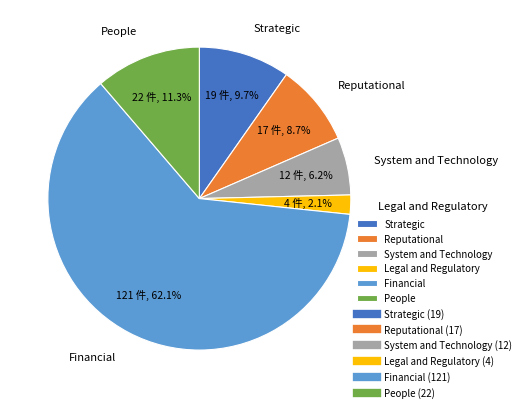

What is the majority slice?

Financial